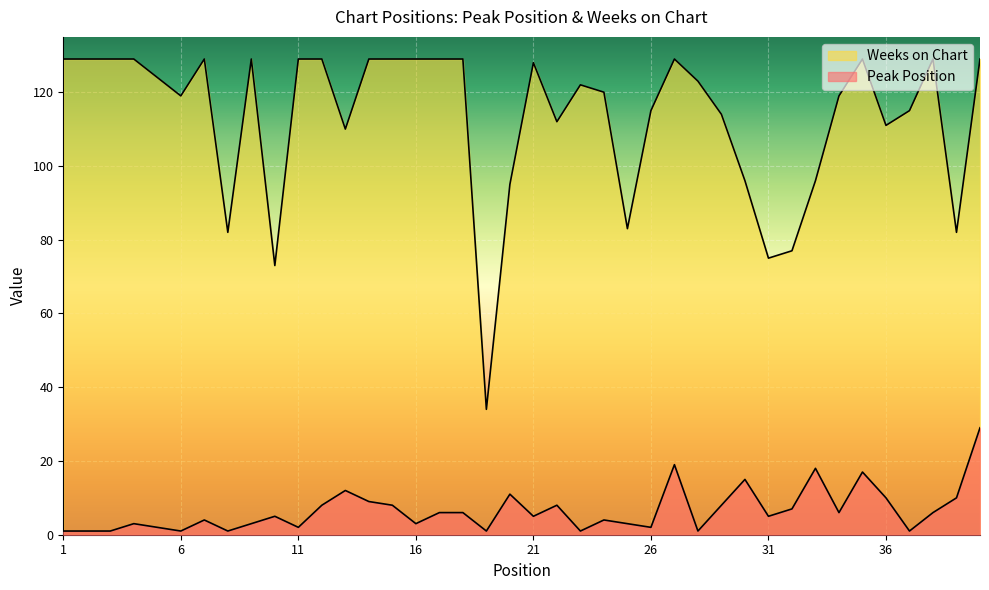

What value does the Peak Position series have at 17, to the nearest 5?

5